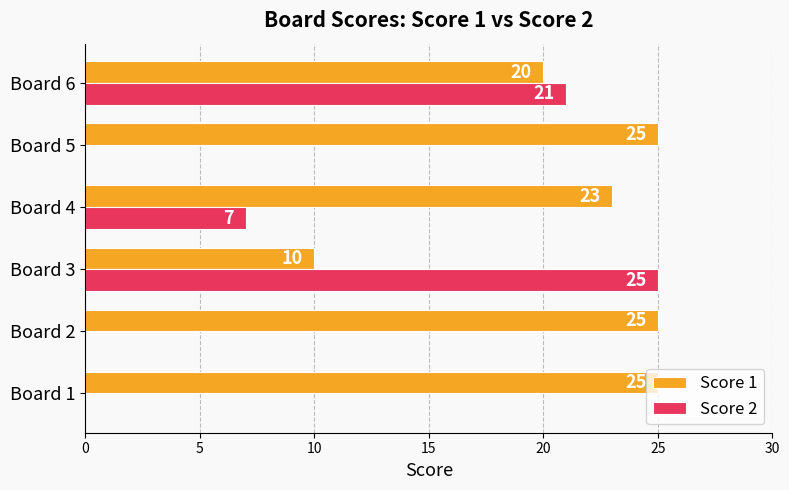

Between Board 2 and Board 3, which series saw the biggest shift?

Score 2